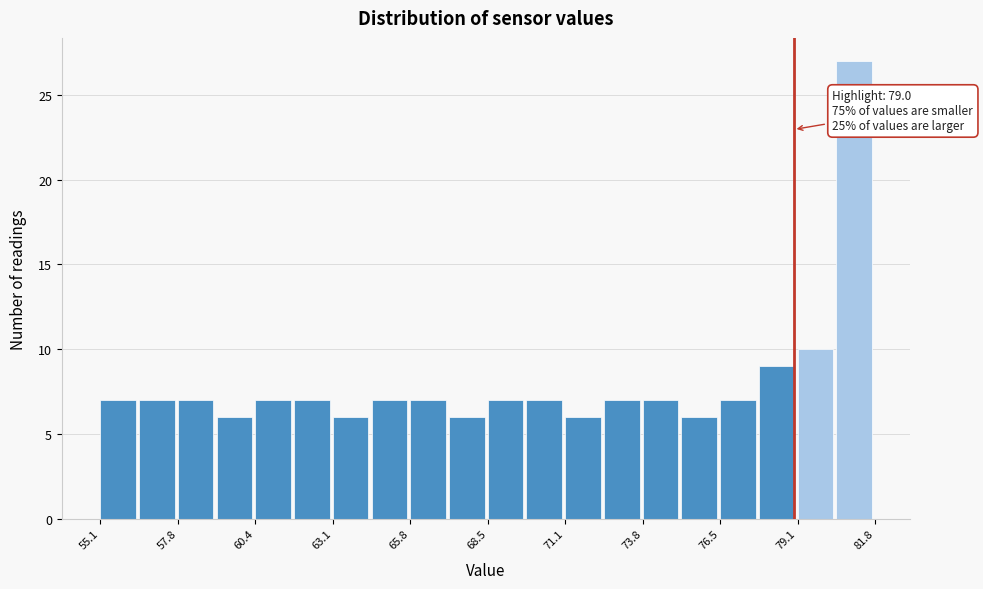

Read against the x-axis, roughly where is the centre of the tallest bar?

81.0